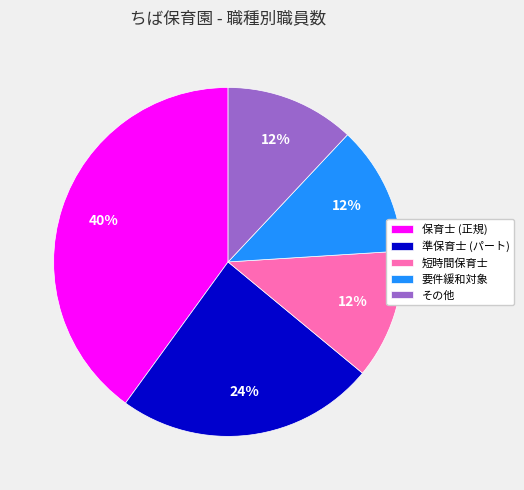

Does any single category account for the majority?

No